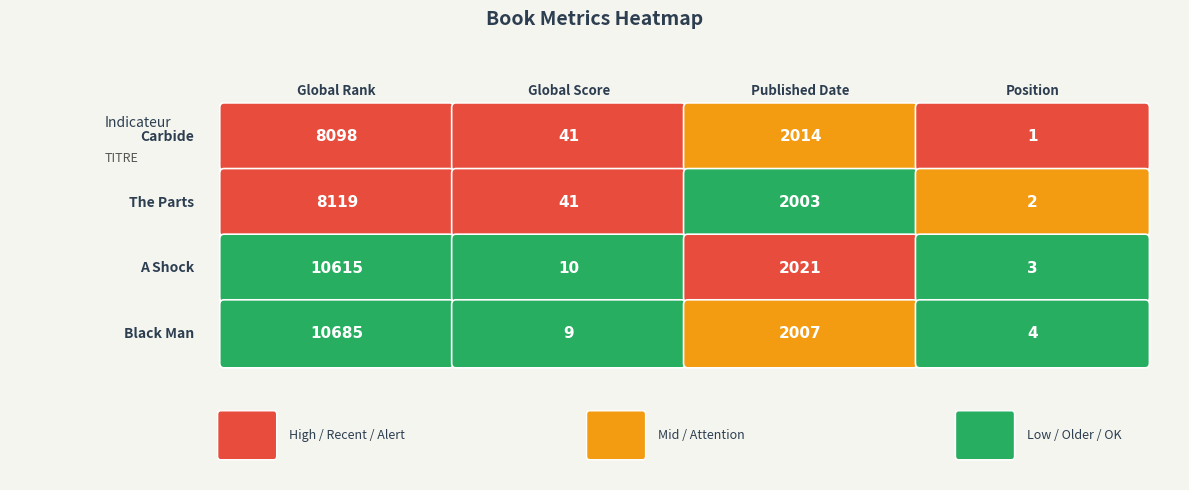

What value does the Position series have at Black Man?

4